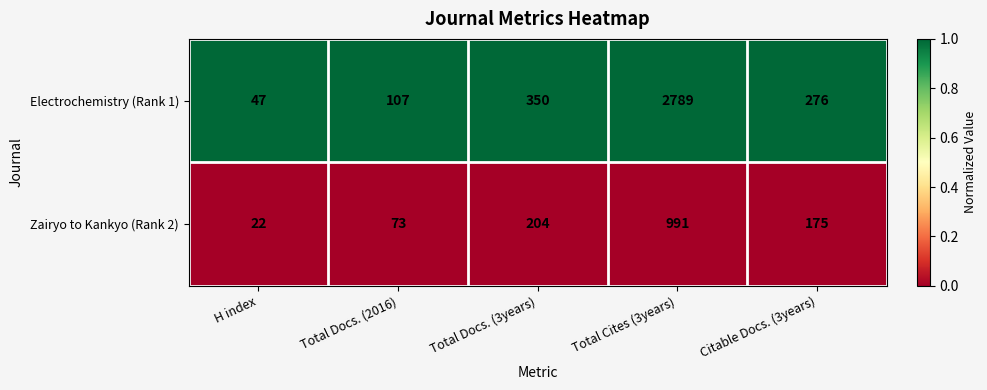

Rank the series by their average value, from highest to lowest.

Electrochemistry (Rank 1), Zairyo to Kankyo (Rank 2)